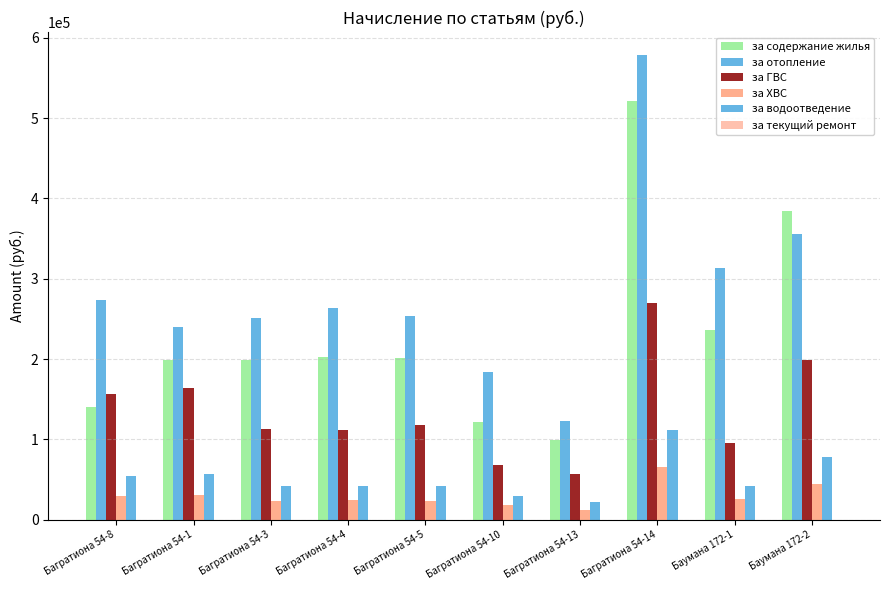

Are the bars horizontal?

No